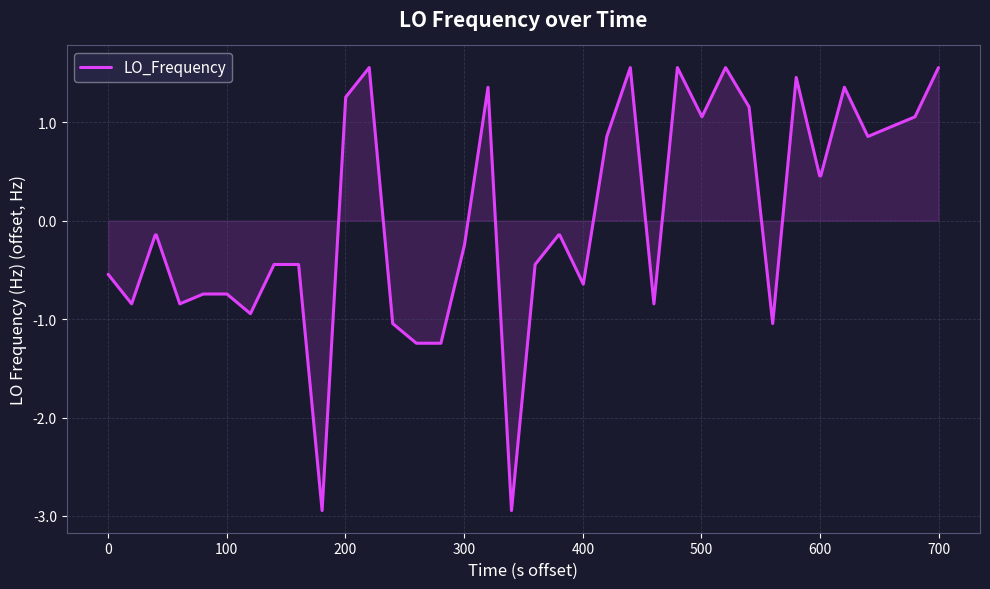

What is the difference between the maximum and minimum values?

4.5